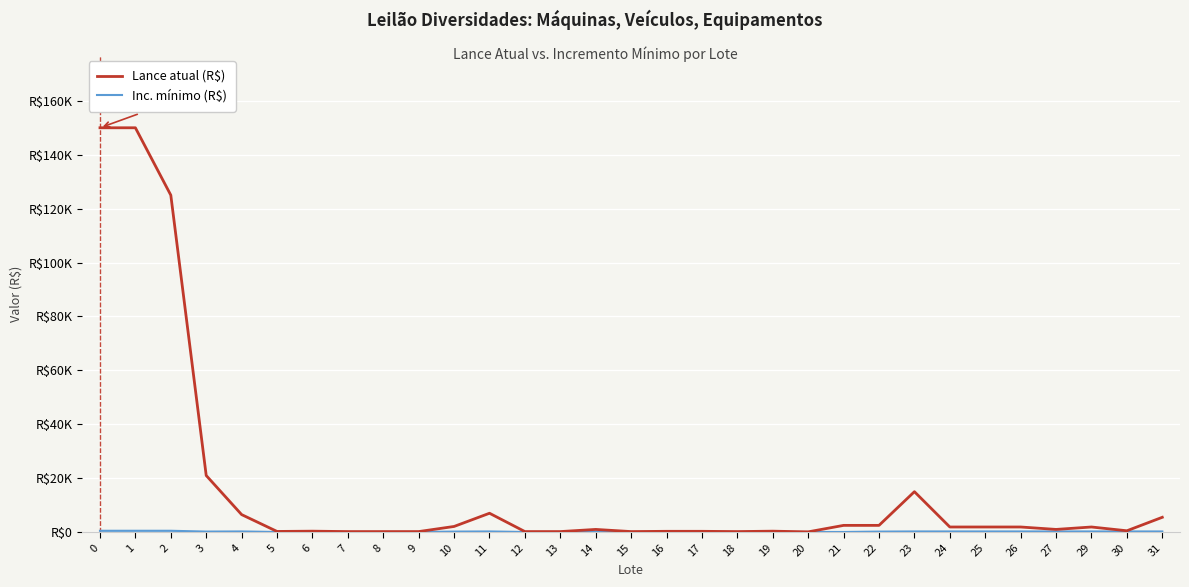

Is this an area chart (filled region under the line)?

Yes